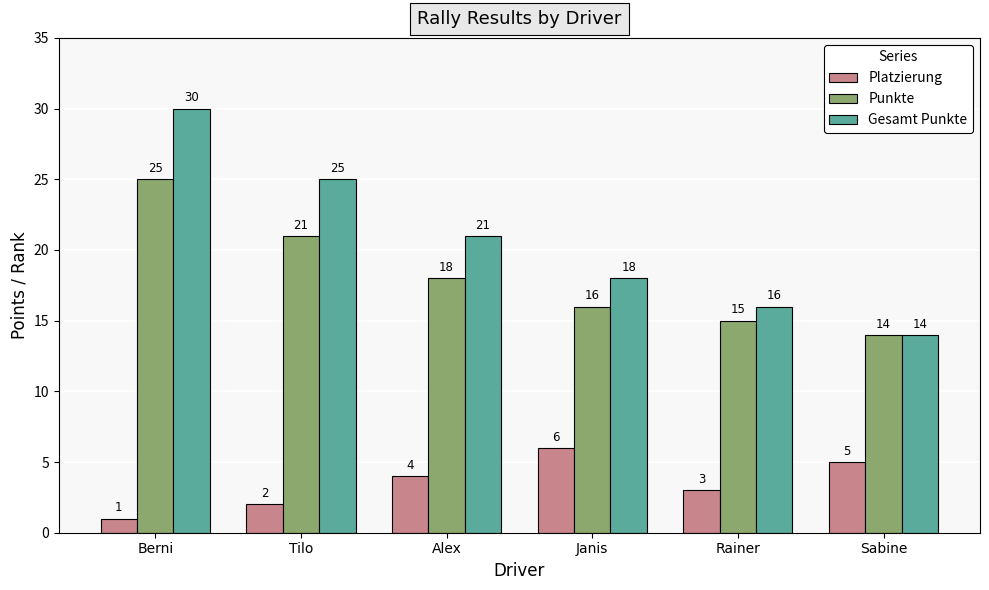

At which category is the sum across all series the highest?

Berni